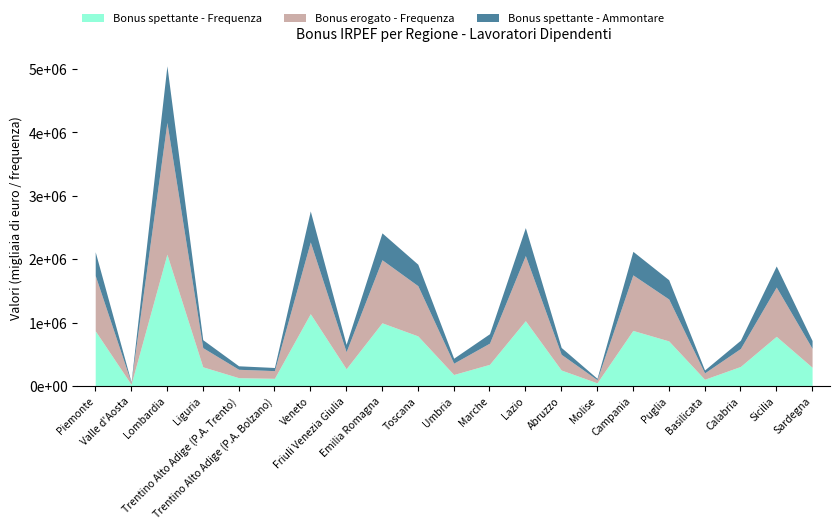

What is the maximum value shown in the chart?

2080158